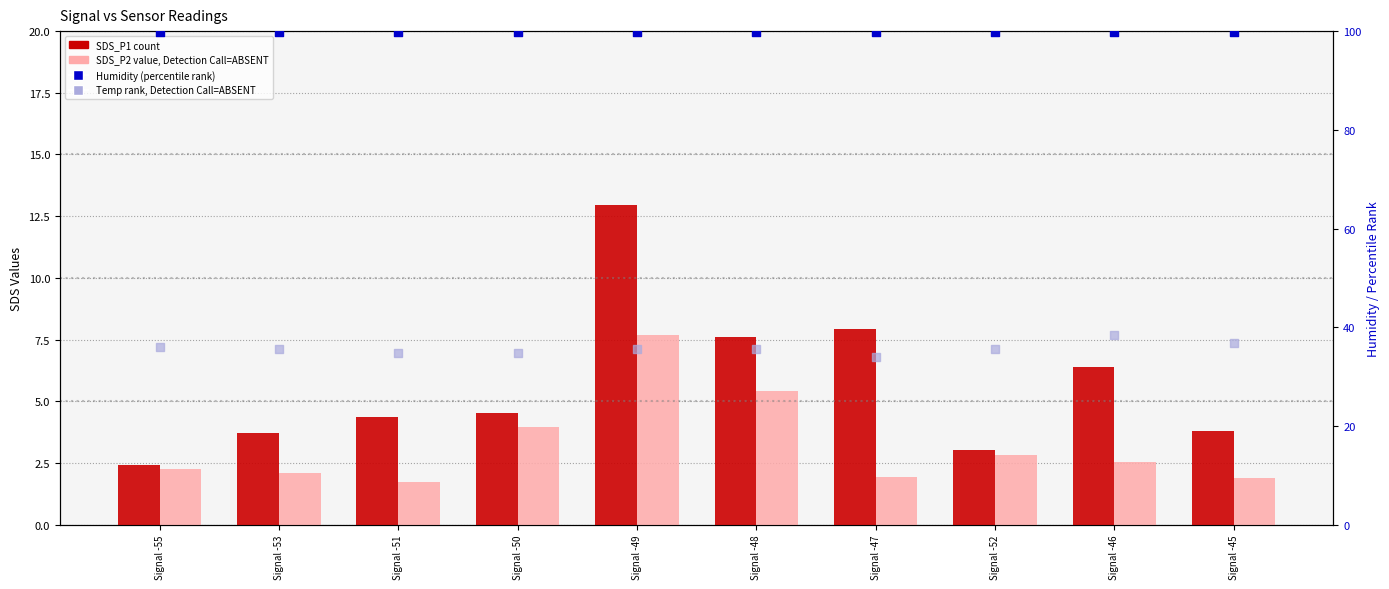

Which series reaches the minimum Y coordinate?

SDS_P2 (value, Detection Call=ABSENT)